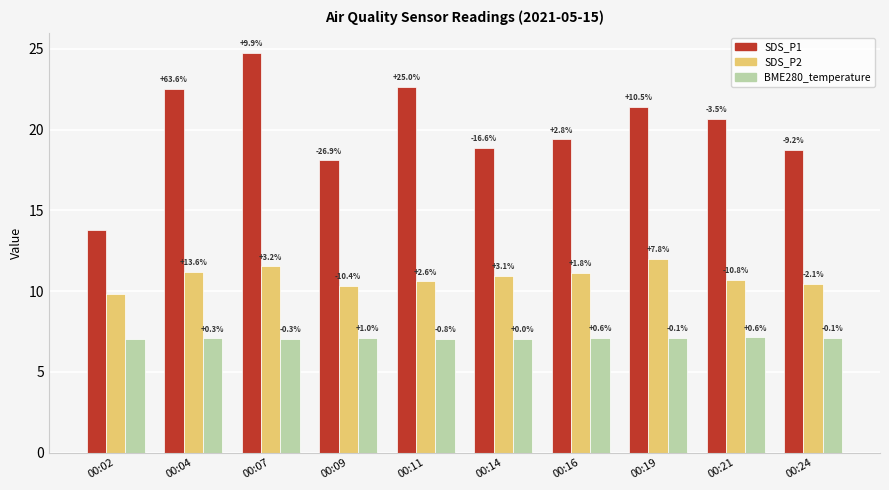

At which category is the sum across all series the highest?

00:07